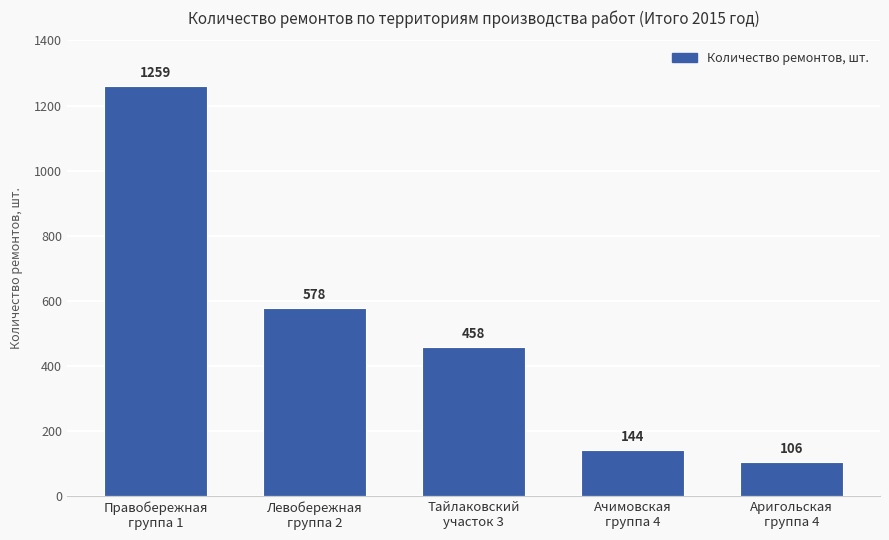

What is the label of the 3rd bar from the left?

Тайлаковский
участок 3